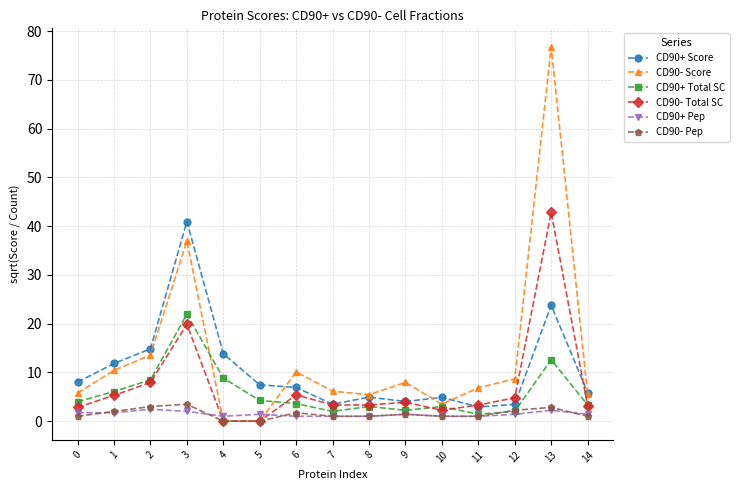

What is the sum of all CD90+ Pep values?

21.8